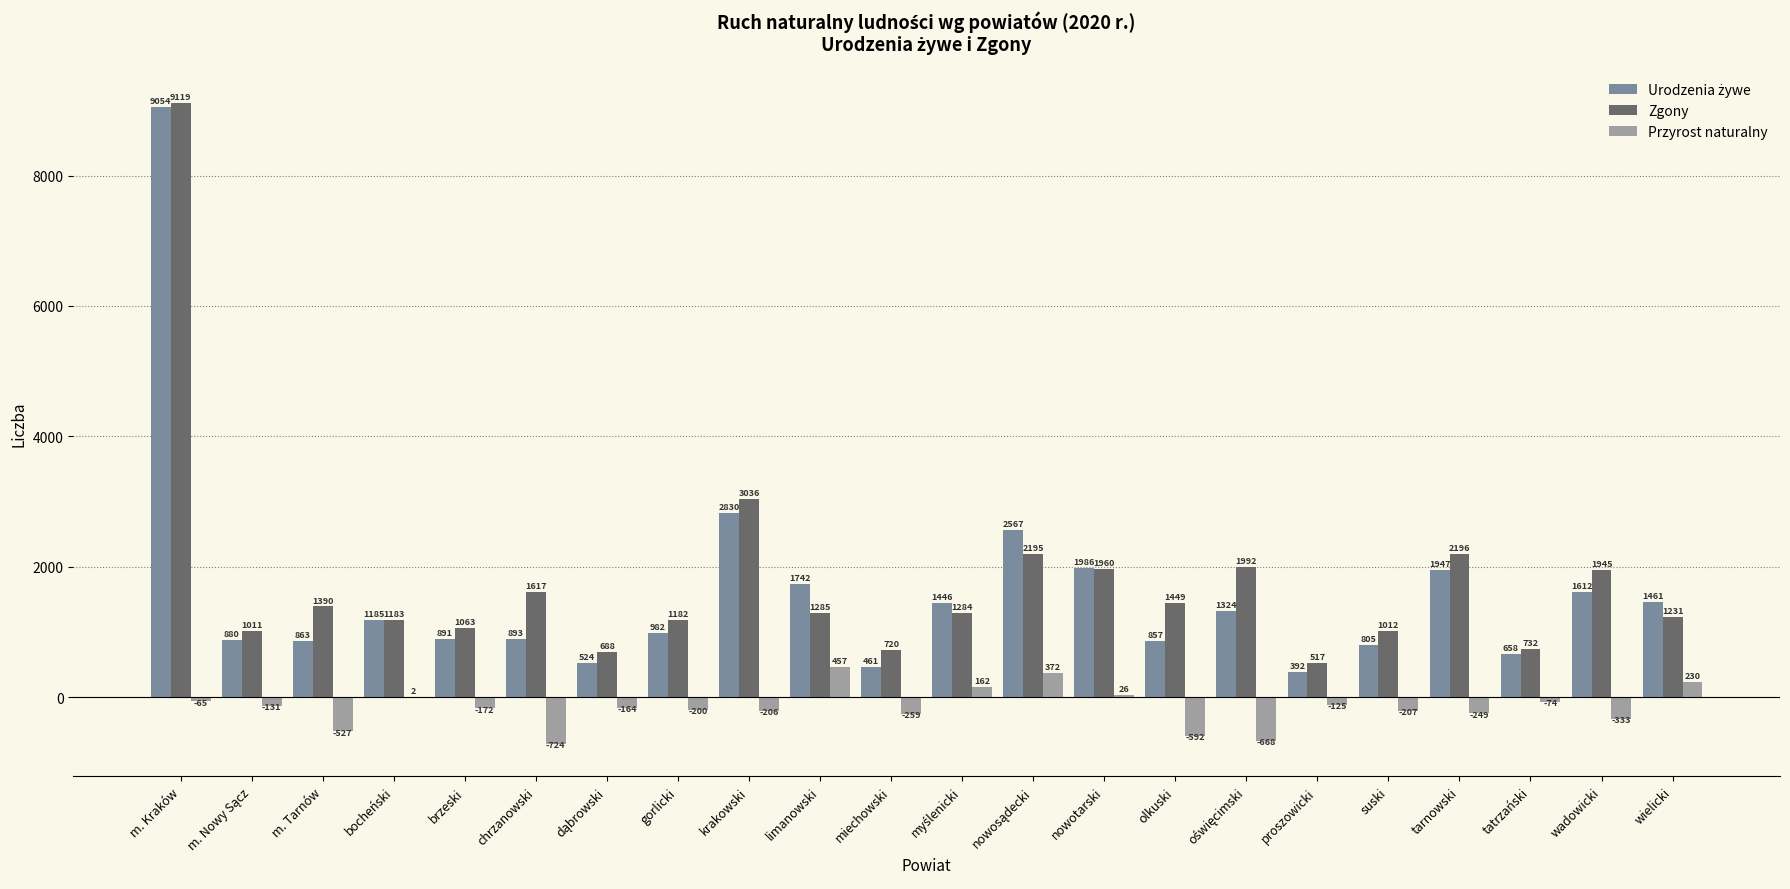

What is the sum of the Zgony values at gorlicki and proszowicki?

1699